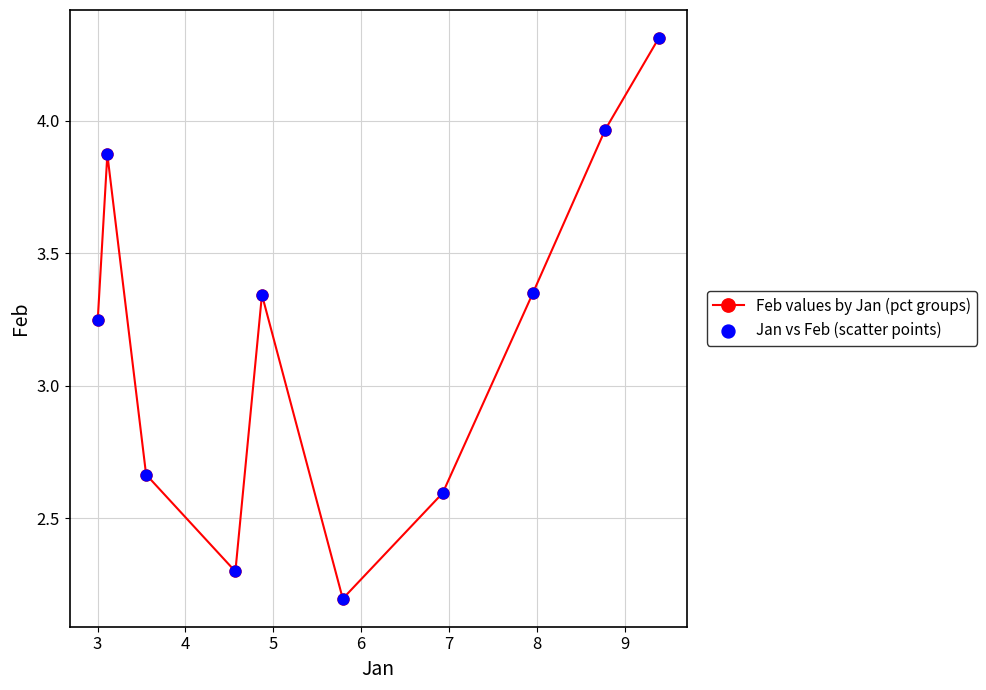

How many interior local valleys (lower than both neighbors) does the data have?

2